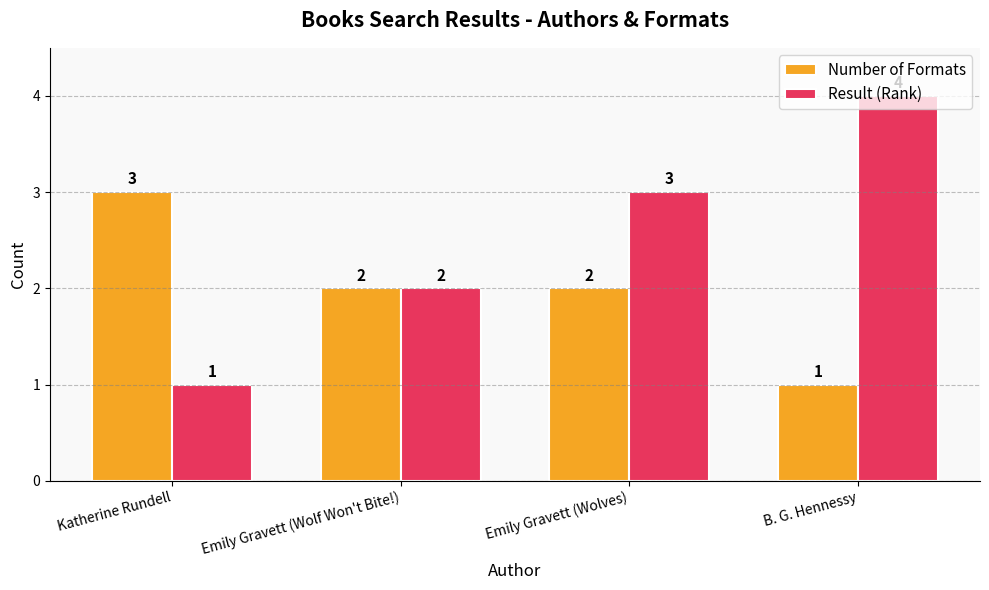

What is the highest value of the Result (Rank) series?

4